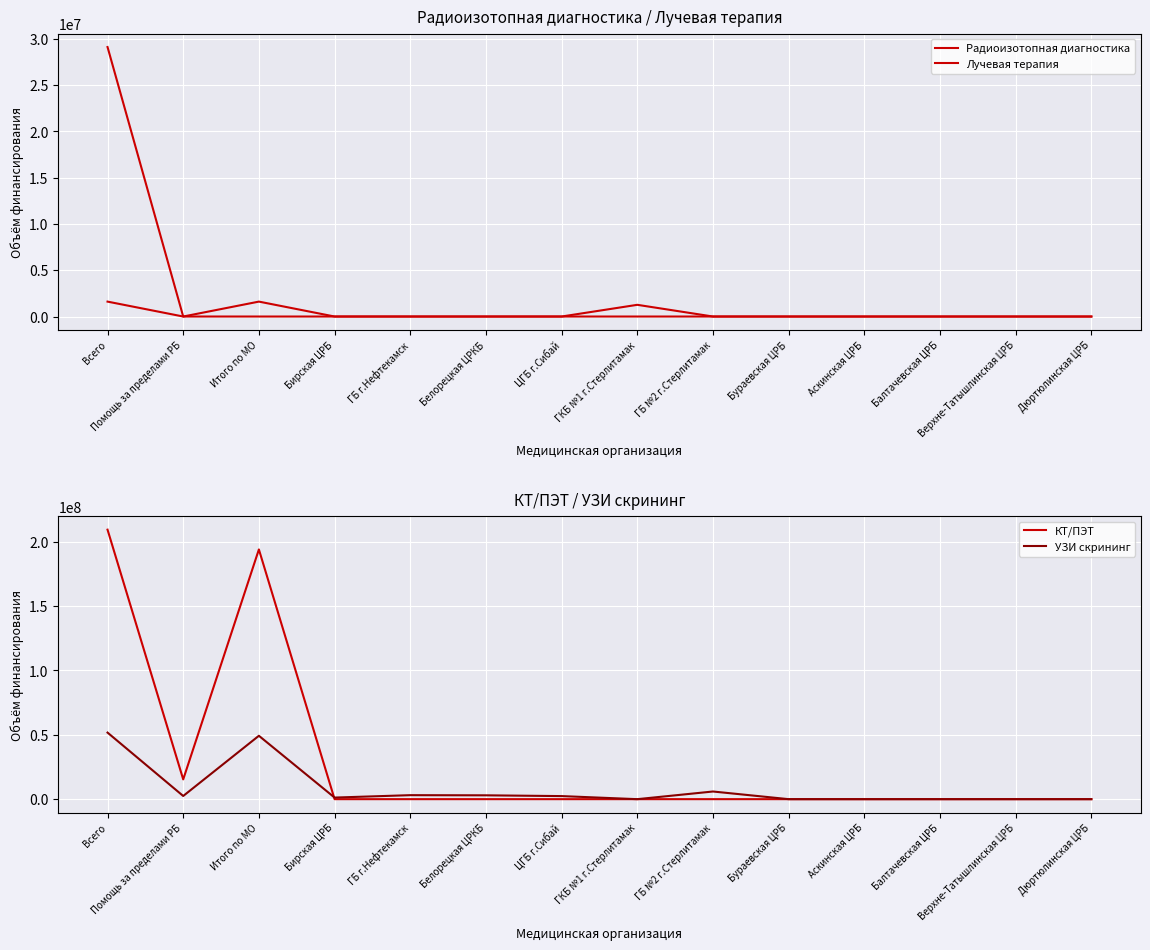

How many interior local valleys does the КТ/ПЭТ series have?

1